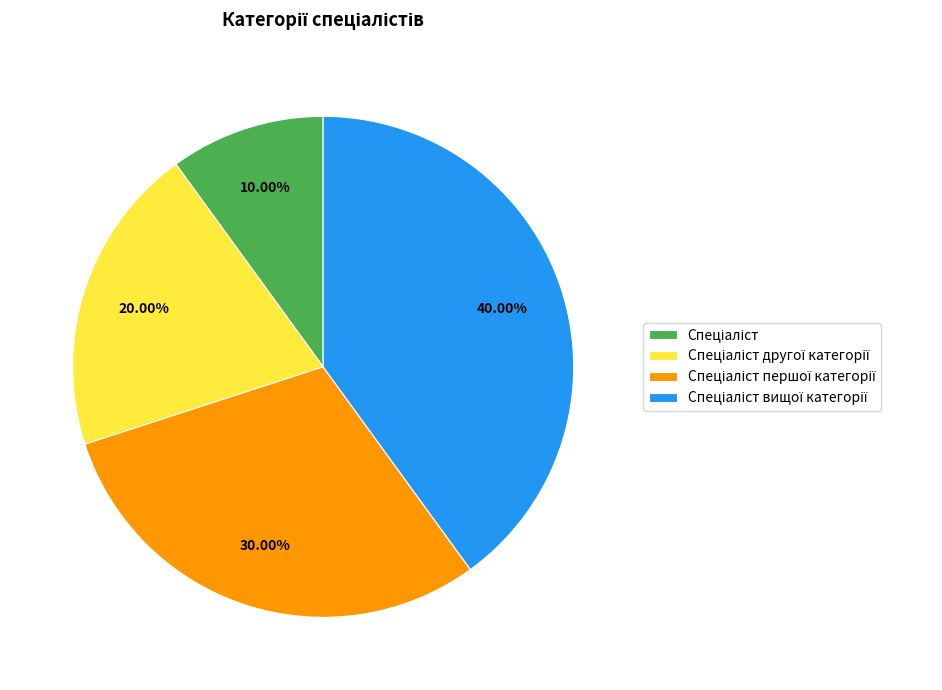

Does any single category account for the majority?

No